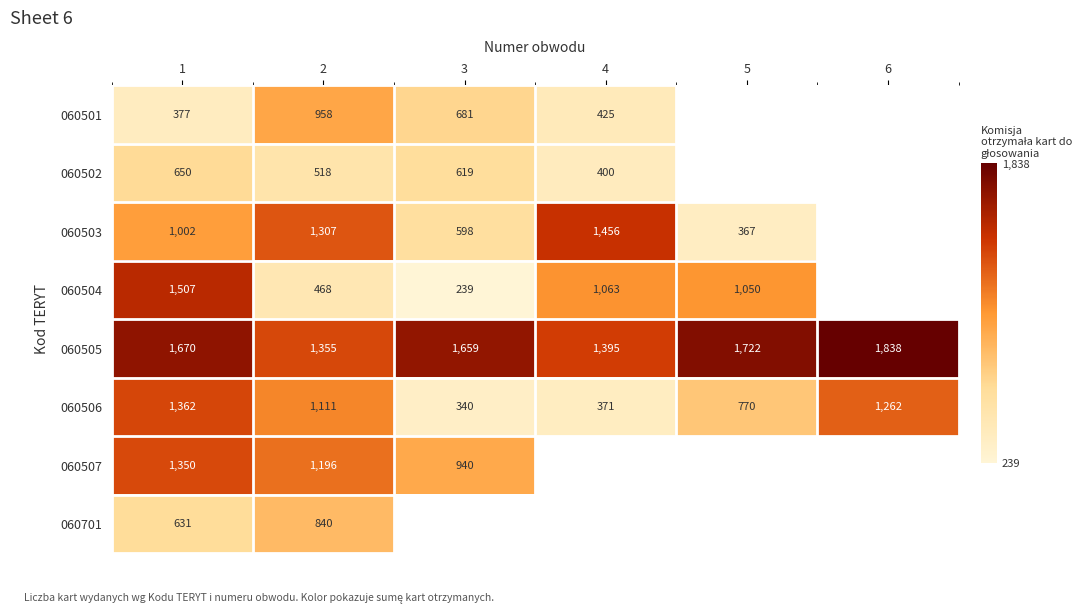

What is the spread (max minus min) of values at 1?

1293